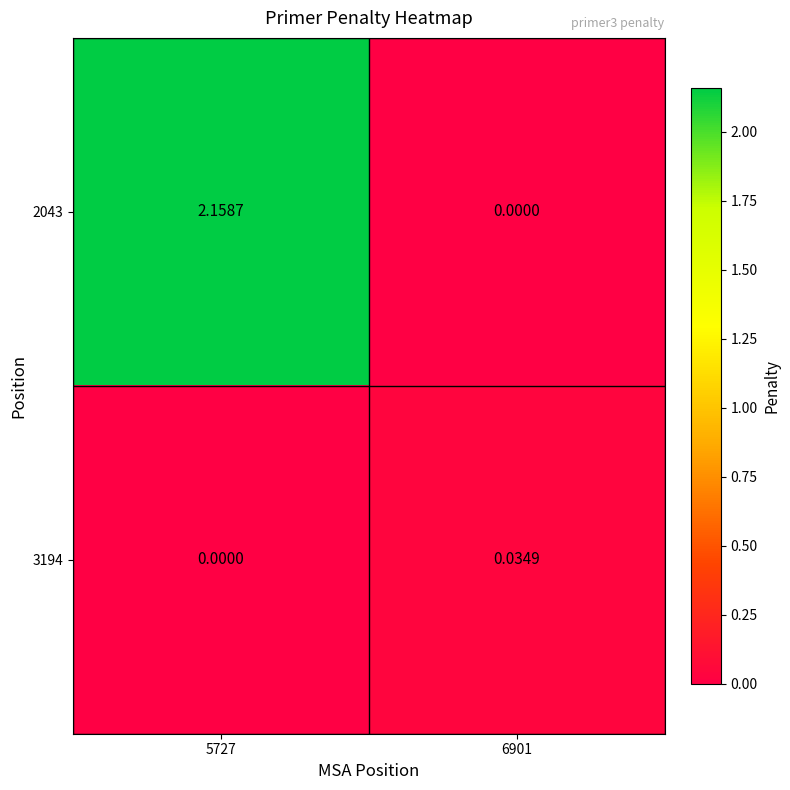

Is the value of 2043 at 5727 greater than the value of 3194 at 5727?

Yes